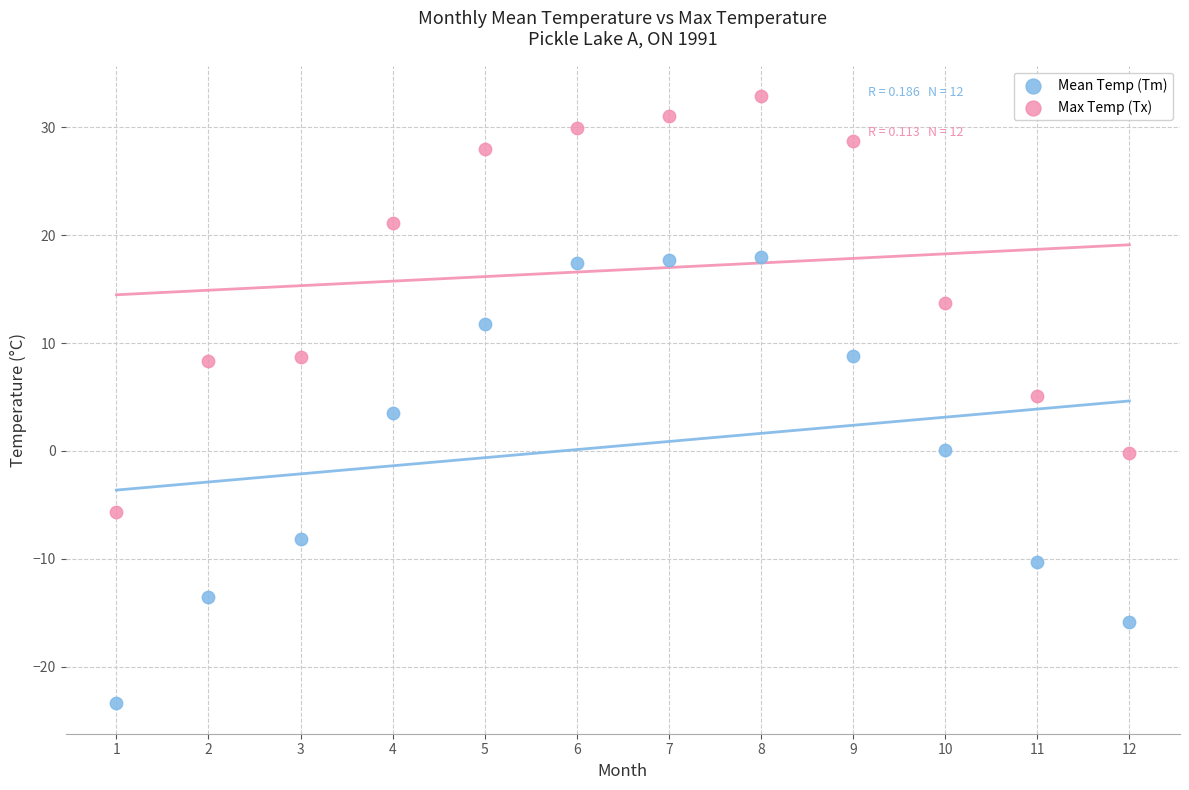

Across all data points, what is the range of Y values (max minus min)?

56.3